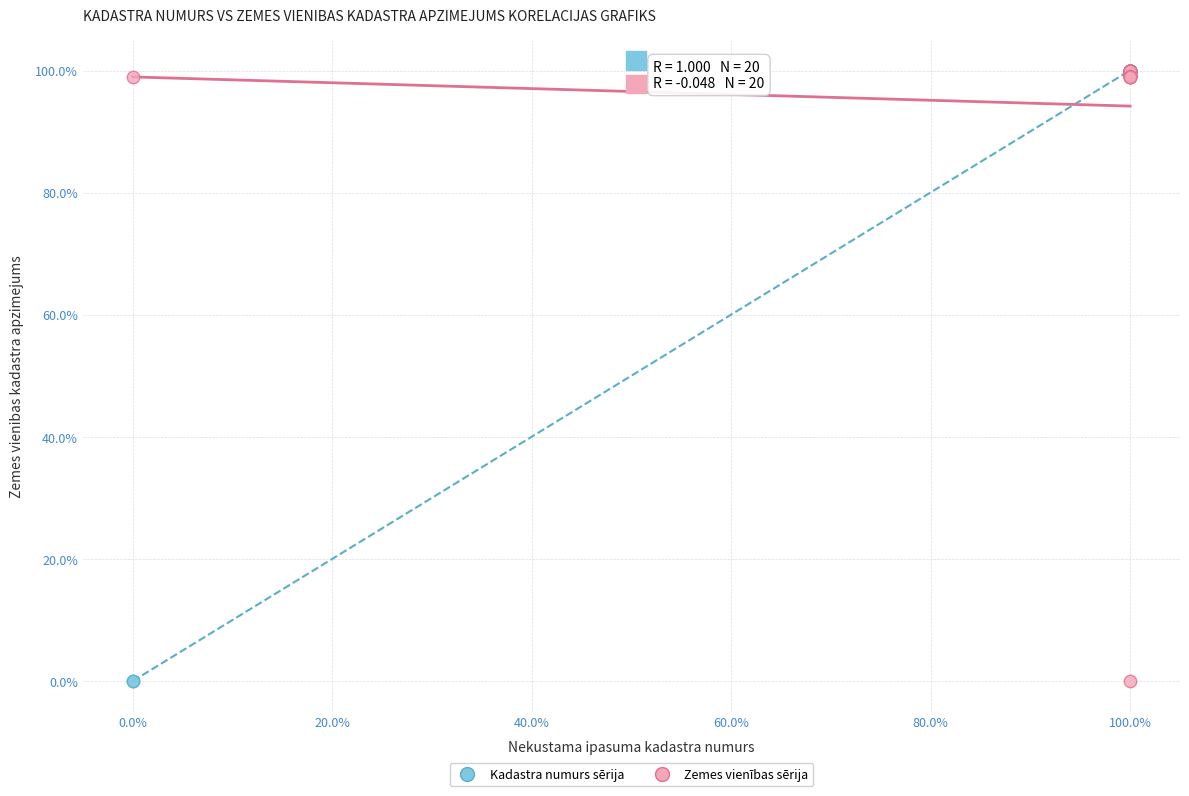

What are all the series names shown in the legend?

Kadastra numurs sērija, Zemes vienības sērija